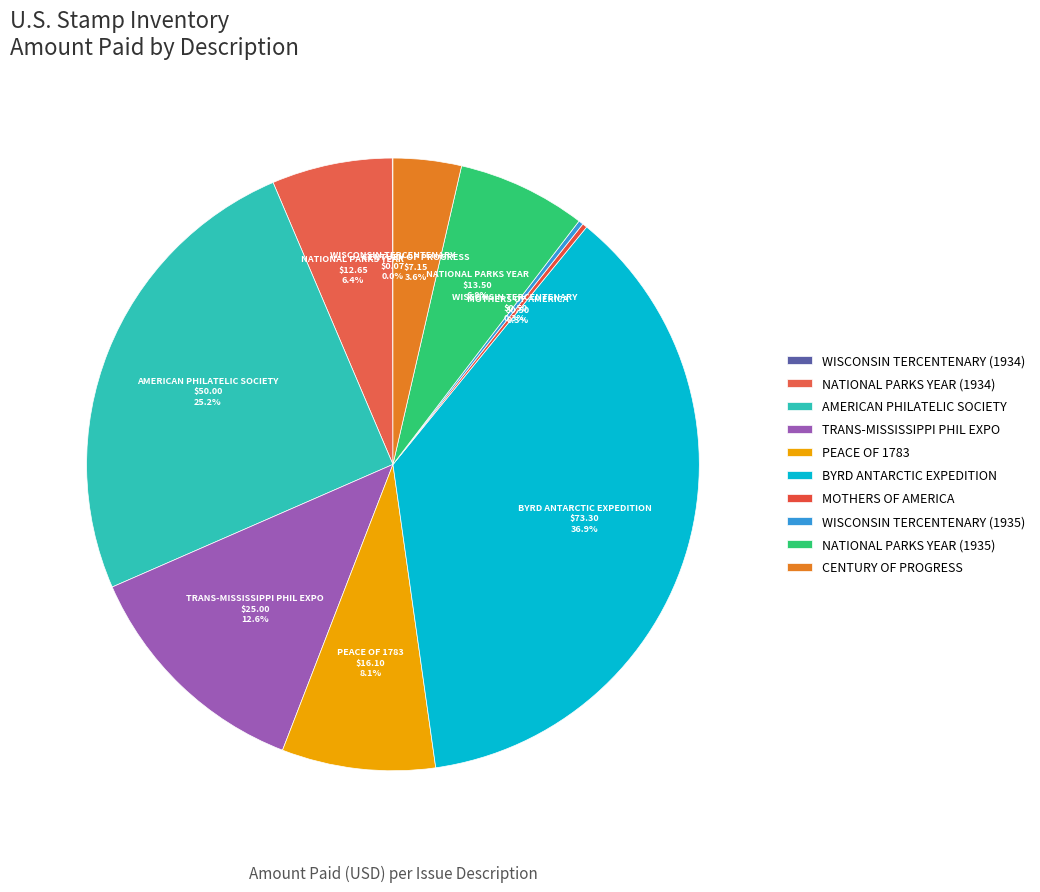

True or false: NATIONAL PARKS YEAR (1934) accounts for 6% of the total.

True